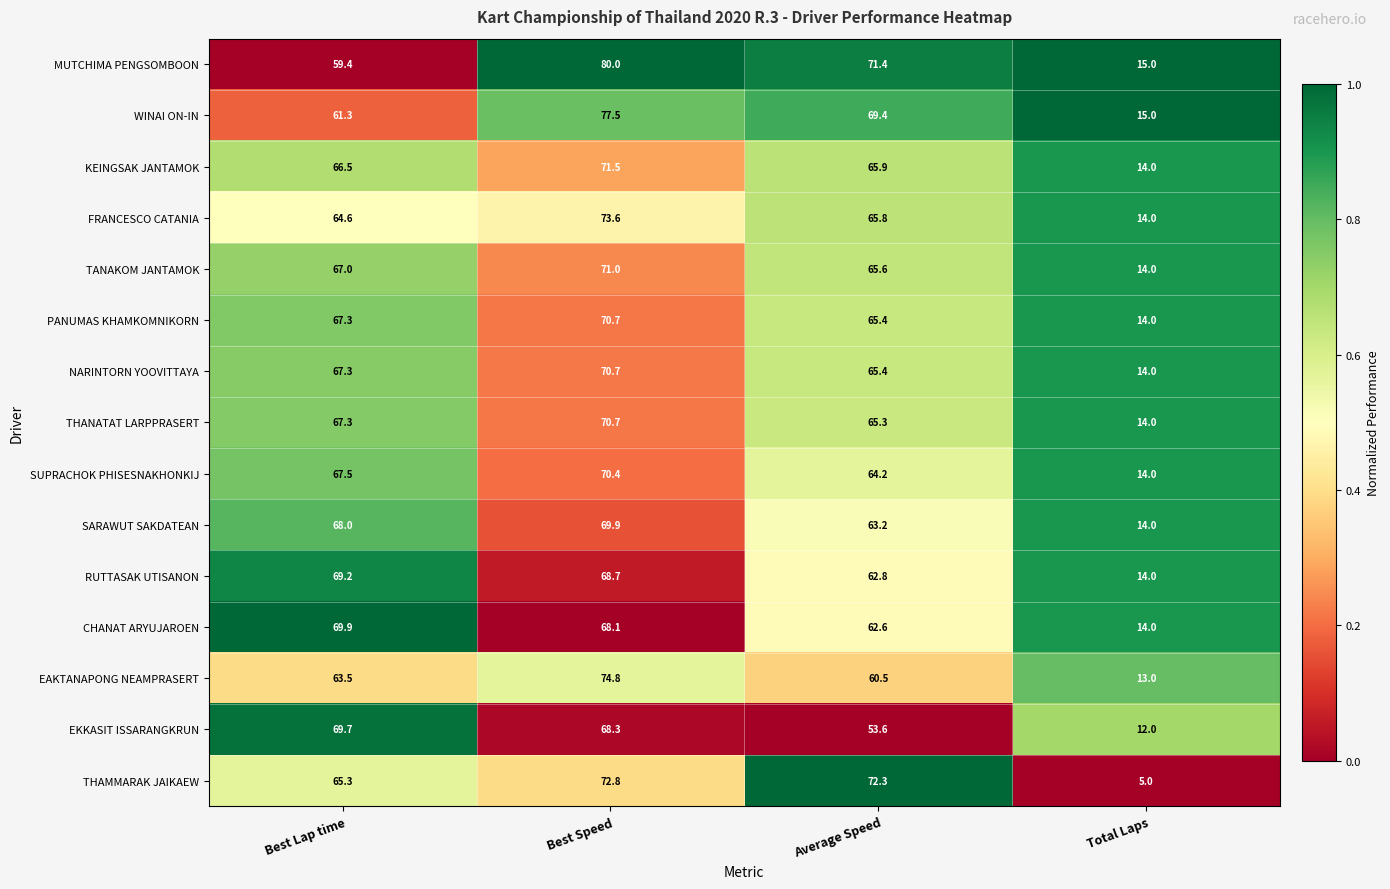

What is the spread (max minus min) of values at Total Laps?

10.0